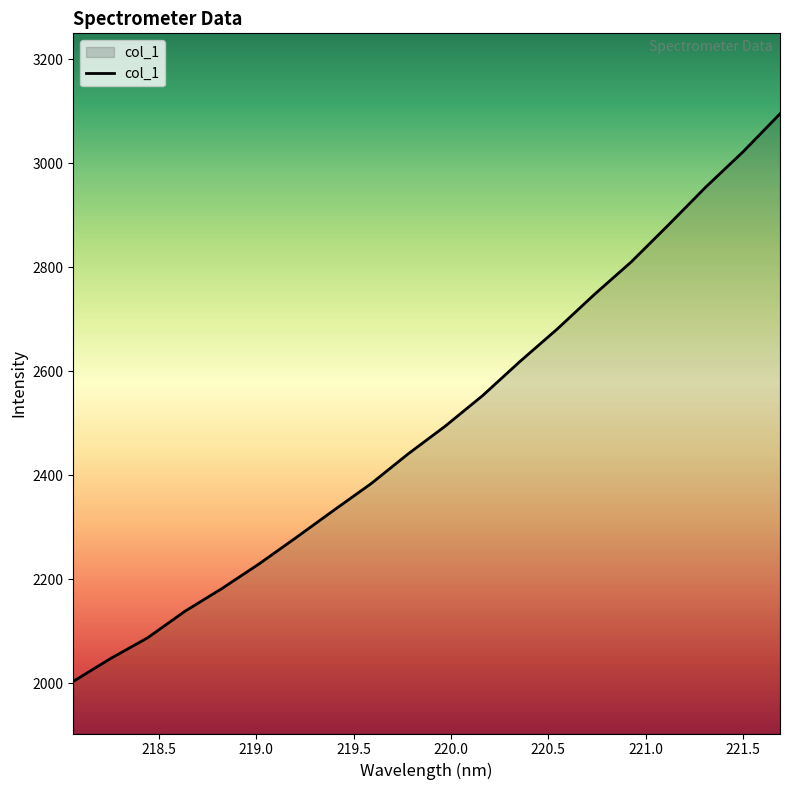

What is the difference between the maximum and minimum values?

1091.4